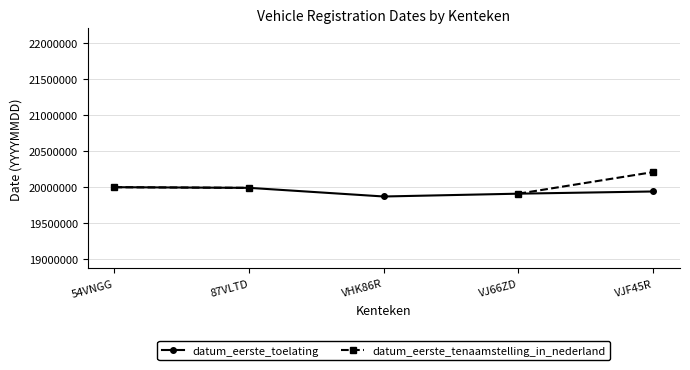

How many distinct data groups are displayed?

2